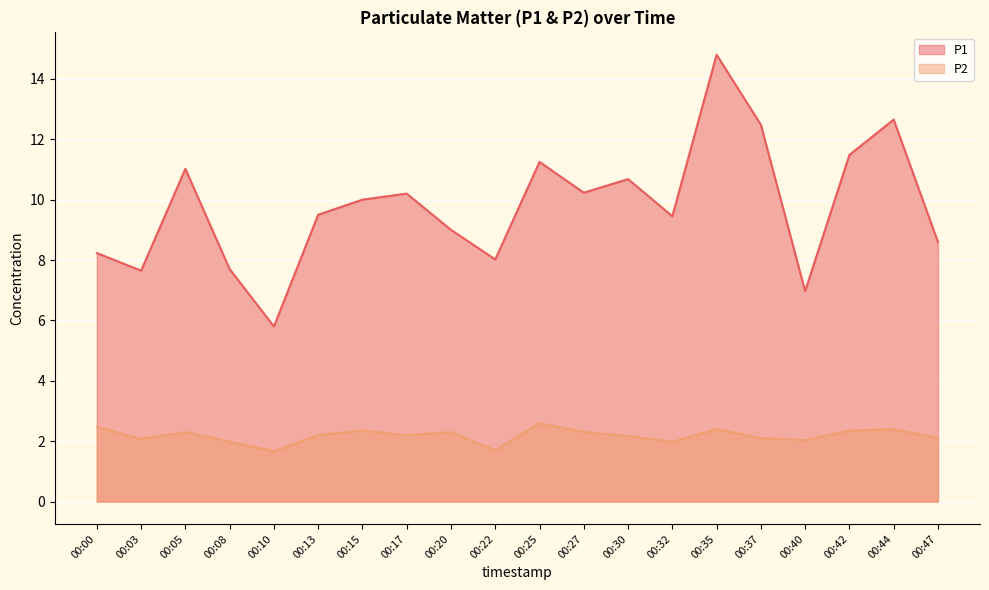

How many series are shown in this chart?

2